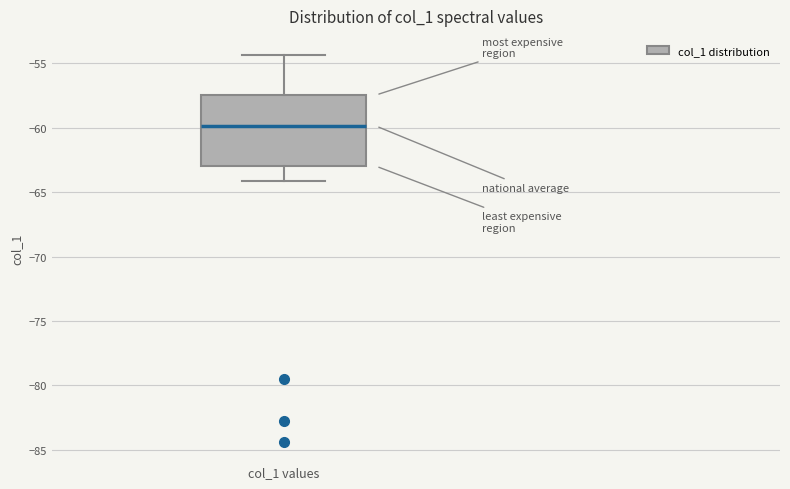

Where does the median line of the box for col_1 values sit on the y-axis? The values are not printed on the chart, so give them approximately, as read against the axis.

-60.0